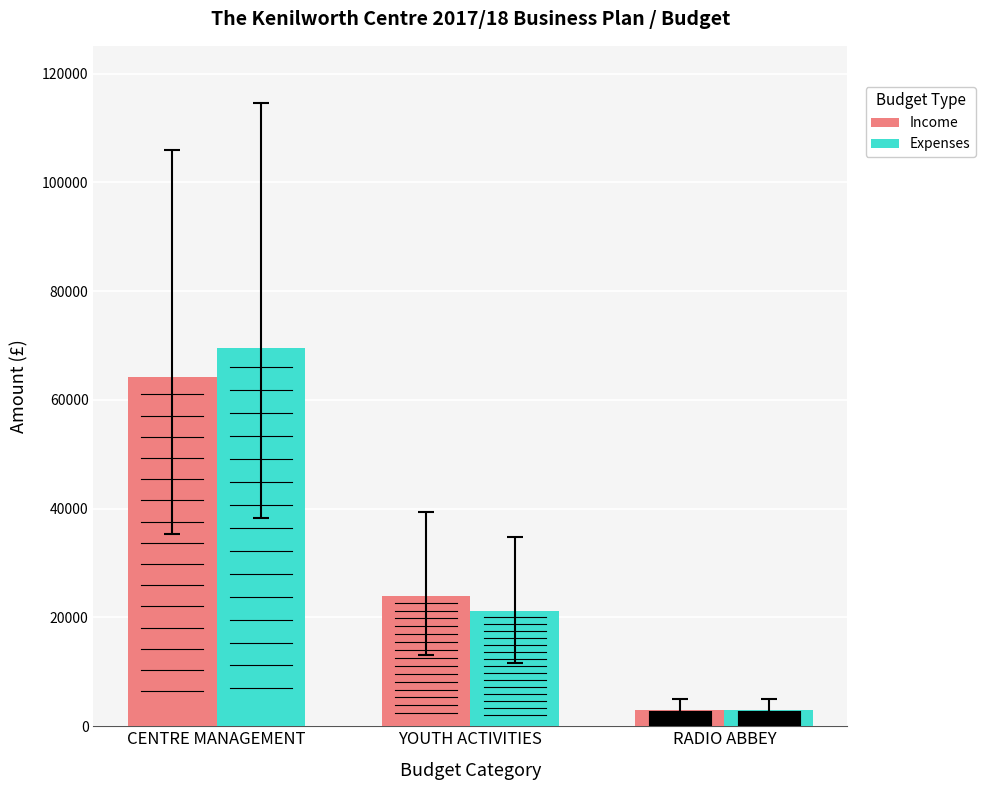

At which label does Expenses first exceed 21100?

CENTRE MANAGEMENT